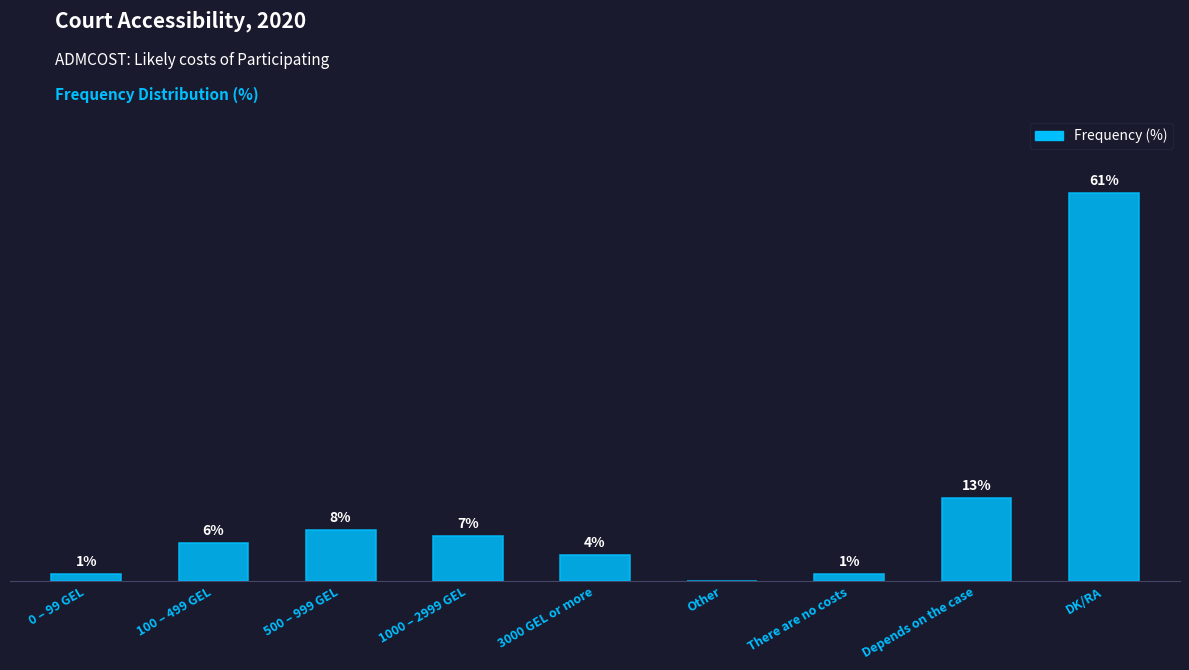

Between Depends on the case and 500 – 999 GEL, which is larger?

Depends on the case